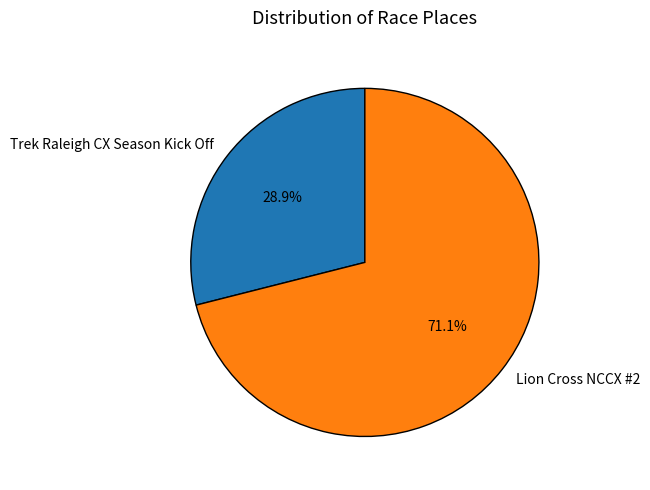

Which category accounts for the majority?

Lion Cross NCCX #2